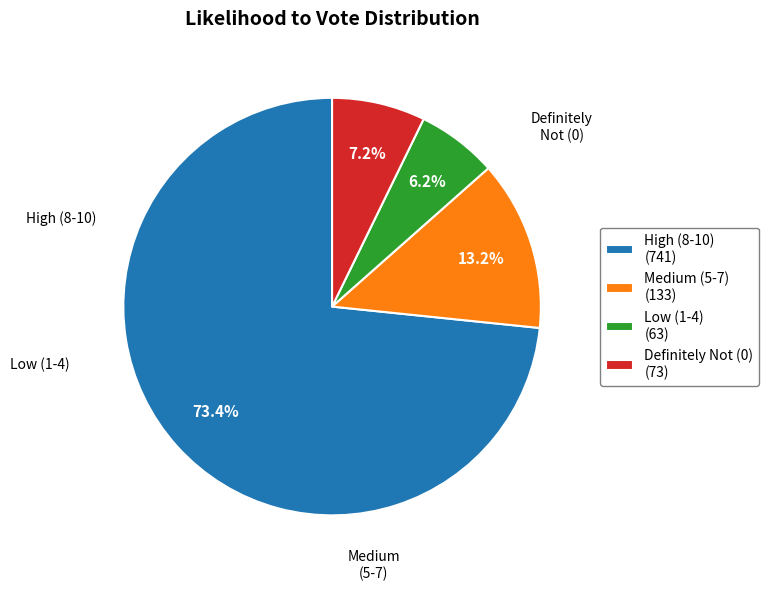

How many segments does this pie chart have?

4